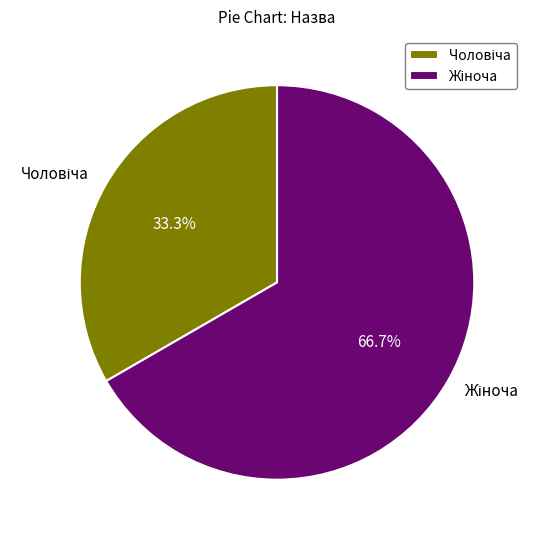

To the nearest percent, what is the difference between the largest and smallest slice percentages?

33%